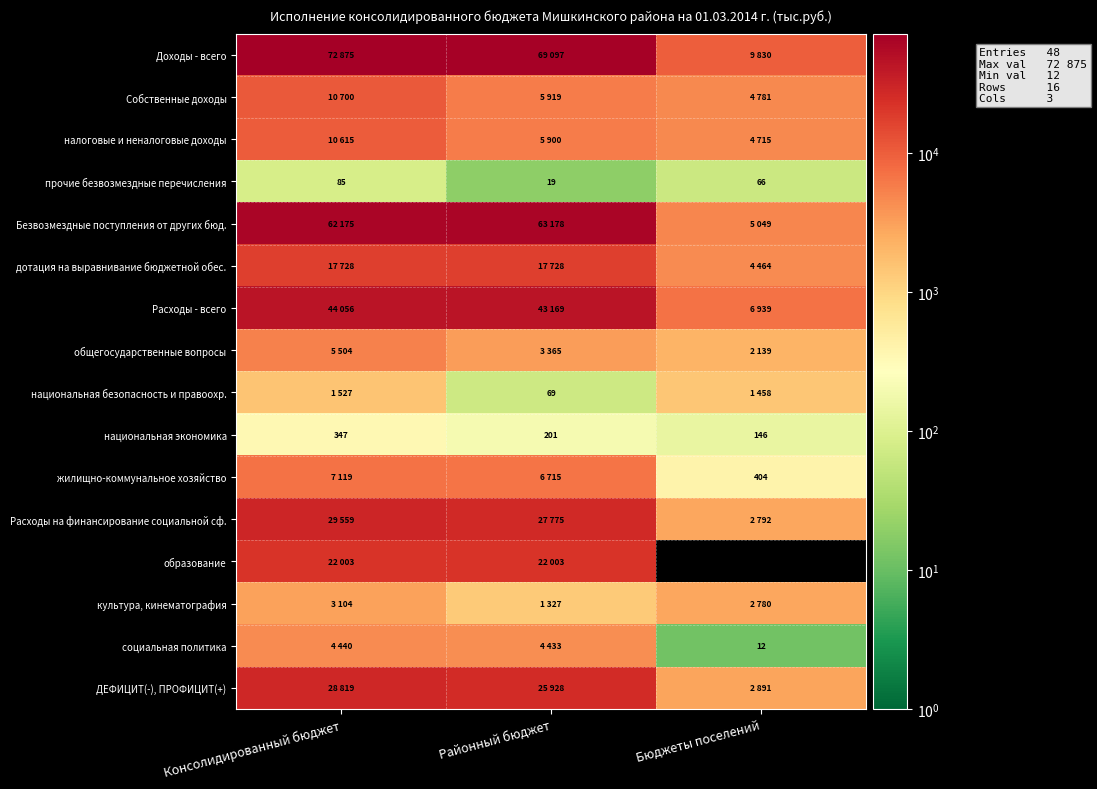

Is it true that национальная экономика equals 355 at Районный бюджет?

False